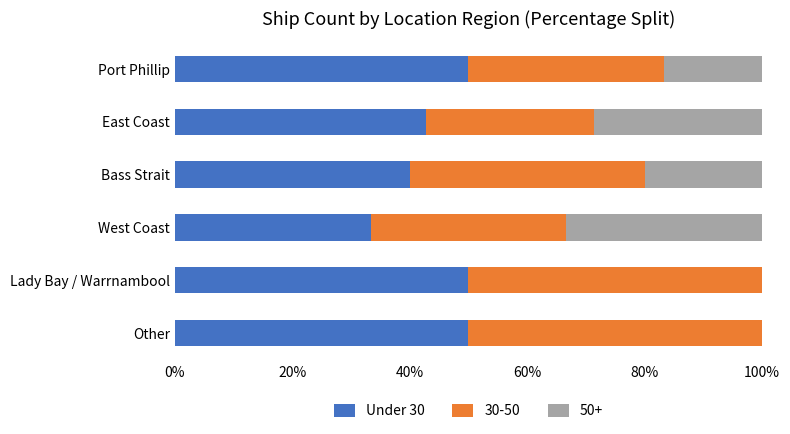

How many series are shown in this chart?

3